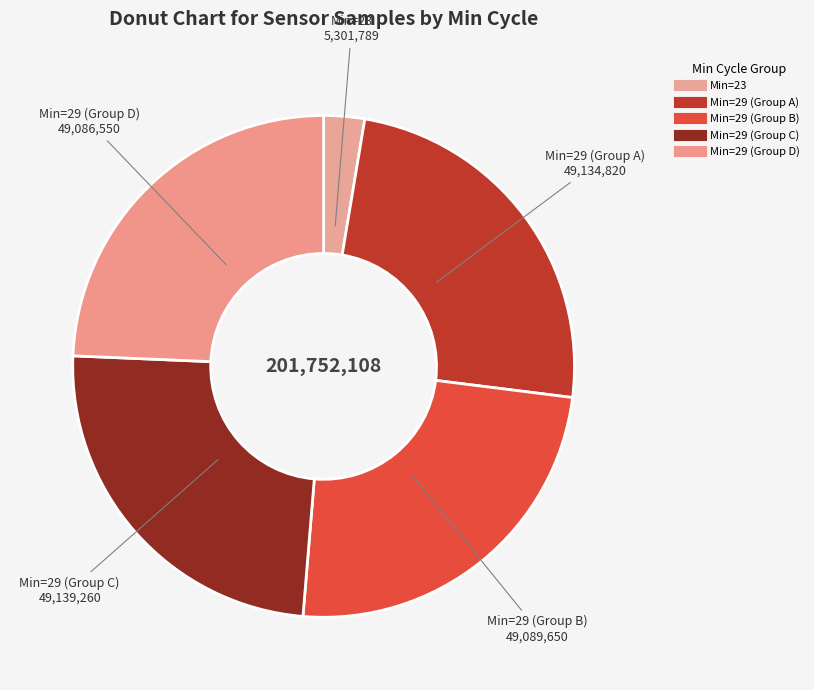

How many slices are in this pie chart?

5